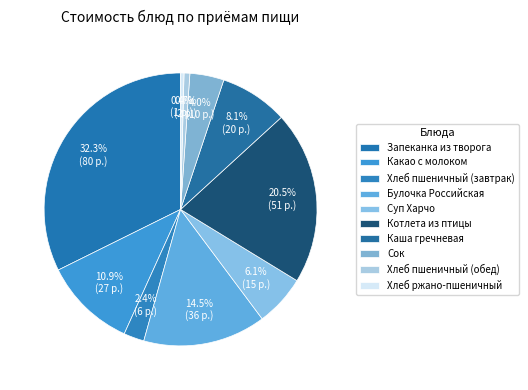

Is it true that Запеканка из творога is 44% of the pie?

False